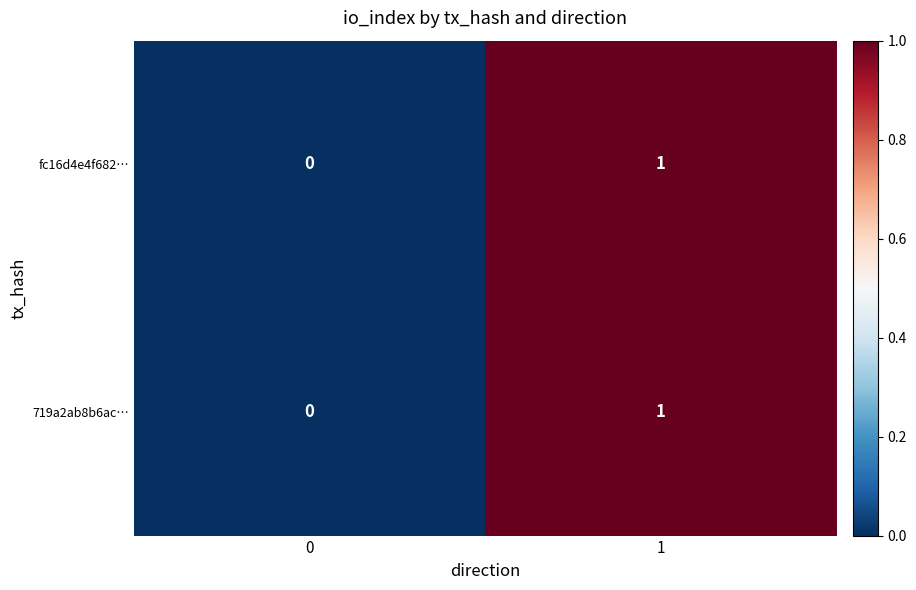

The fc16d4e4f682… series shows 2 at 1. True or false?

False